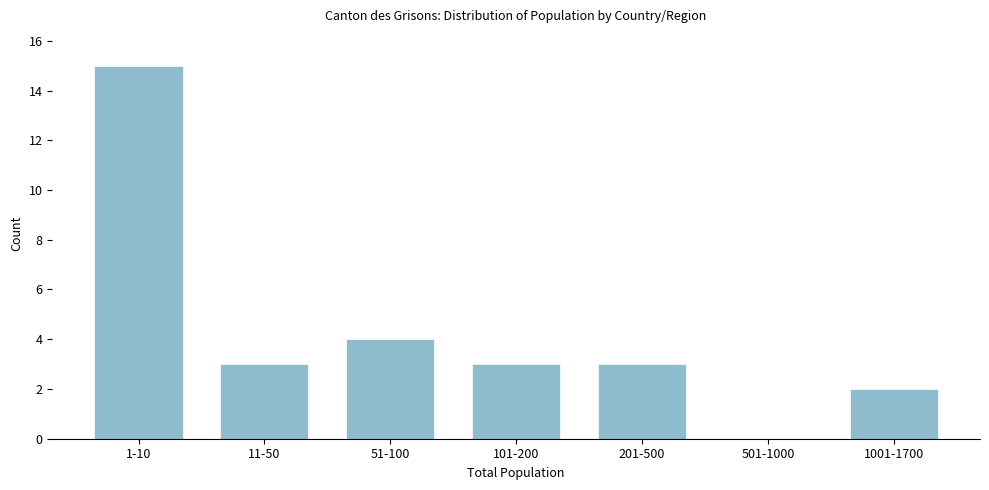

Reading left to right, list all the values displayed in this chart.

1-10=15	11-50=3	51-100=4	101-200=3	201-500=3	501-1000=0	1001-1700=2